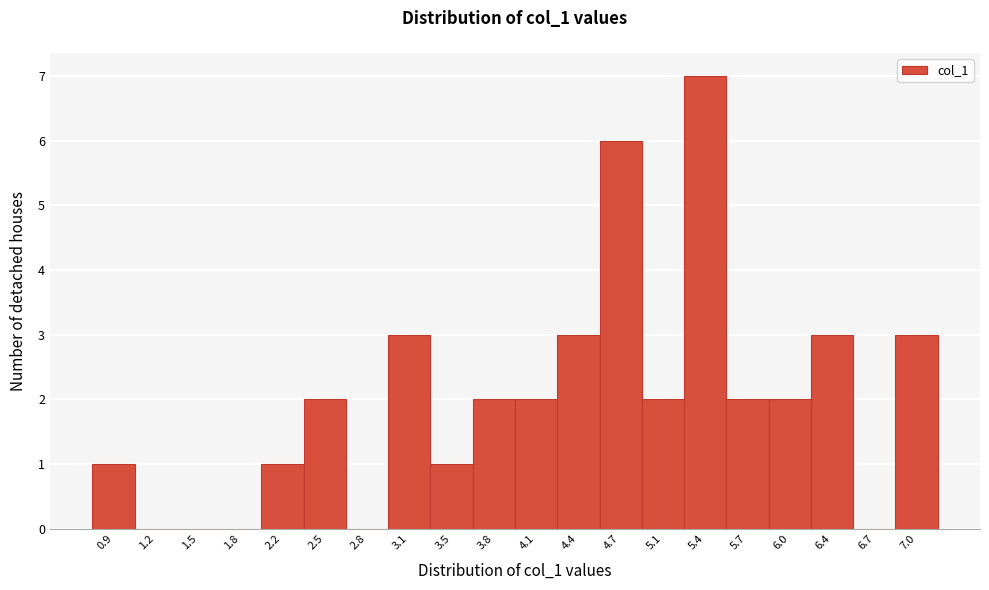

Over which range of the x-axis is the bar tallest?

5.25 to 5.55